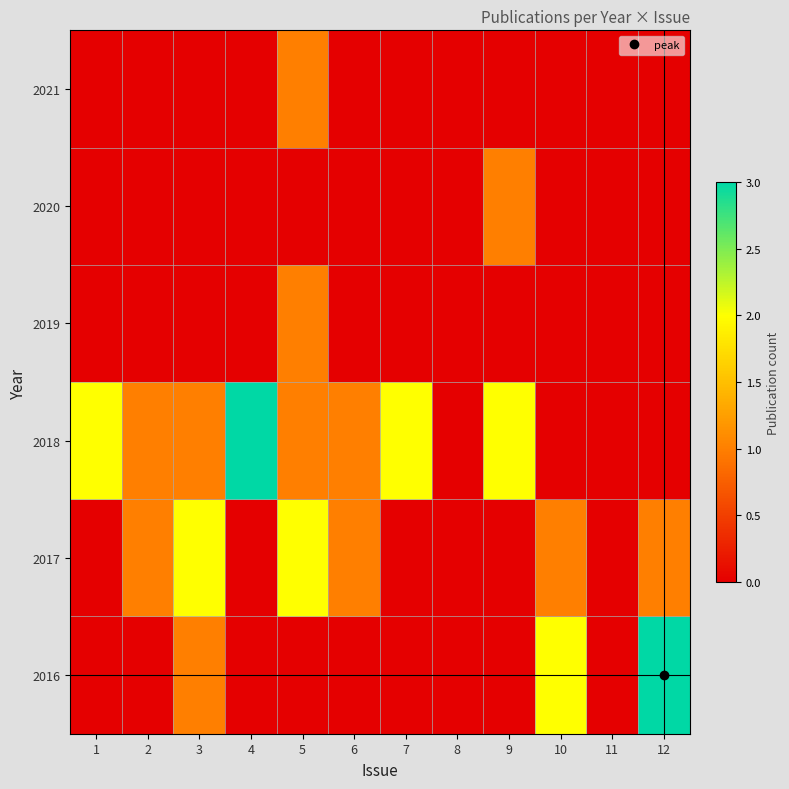

Reading left to right, list all the values displayed in this chart.

2016: 1=0	2=0	3=1	4=0	5=0	6=0	7=0	8=0	9=0	10=2	11=0	12=3
2017: 1=0	2=1	3=2	4=0	5=2	6=1	7=0	8=0	9=0	10=1	11=0	12=1
2018: 1=2	2=1	3=1	4=3	5=1	6=1	7=2	8=0	9=2	10=0	11=0	12=0
2019: 1=0	2=0	3=0	4=0	5=1	6=0	7=0	8=0	9=0	10=0	11=0	12=0
2020: 1=0	2=0	3=0	4=0	5=0	6=0	7=0	8=0	9=1	10=0	11=0	12=0
2021: 1=0	2=0	3=0	4=0	5=1	6=0	7=0	8=0	9=0	10=0	11=0	12=0